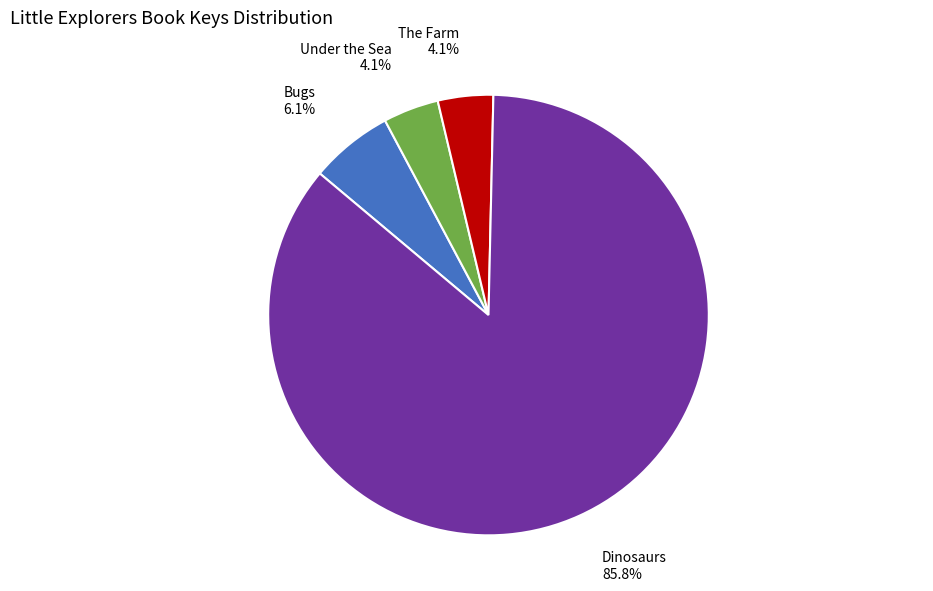

Does Little Explorers: Dinosaurs account for over 50% of the chart?

Yes